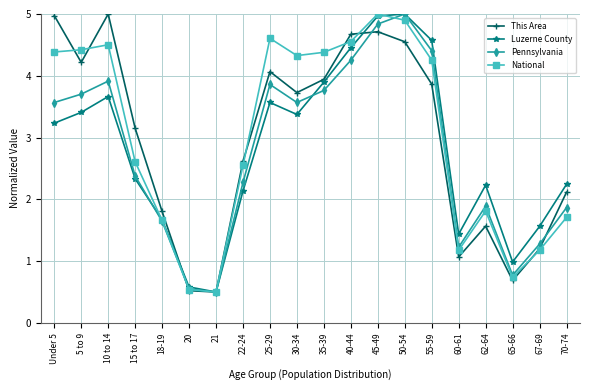

Reading left to right, transcribe all the data shown in this chart.

This Area: 5.0	4.2	5.0	3.2	1.8	0.5	0.5	2.6	4.1	3.7	3.9	4.7	4.7	4.6	3.9	1.1	1.6	0.7	1.2	2.1
Luzerne County: 3.2	3.4	3.7	2.3	1.7	0.6	0.5	2.1	3.6	3.4	3.9	4.5	5.0	5.0	4.6	1.4	2.2	1.0	1.6	2.2
Pennsylvania: 3.6	3.7	3.9	2.4	1.6	0.5	0.5	2.3	3.9	3.6	3.8	4.3	4.8	5.0	4.4	1.2	1.9	0.8	1.3	1.9
National: 4.4	4.4	4.5	2.6	1.7	0.5	0.5	2.5	4.6	4.3	4.4	4.6	5.0	4.9	4.3	1.2	1.8	0.7	1.2	1.7